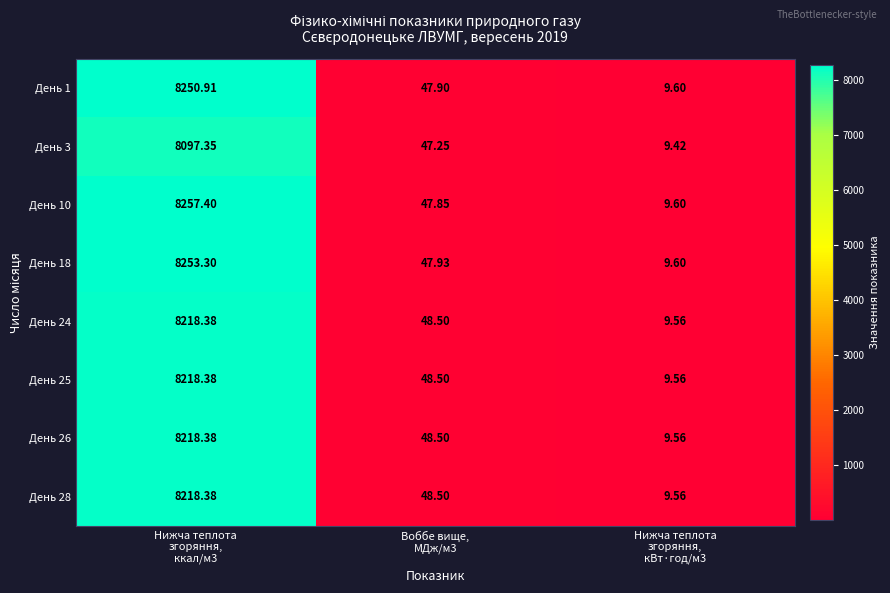

At how many categories does at least one series exceed 6170?

1